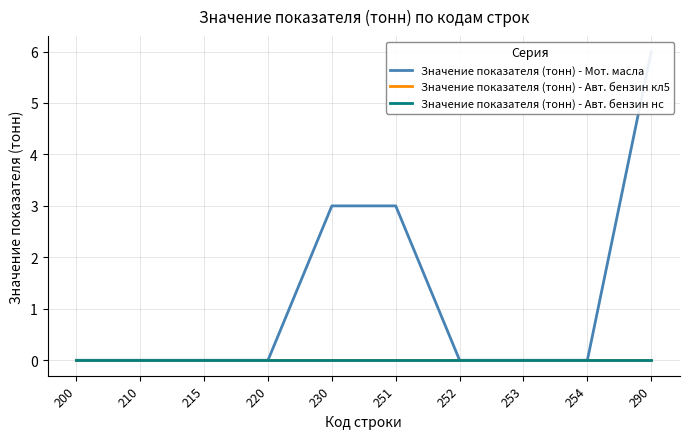

What are all the series names shown in the legend?

Значение показателя (тонн) - Мот. масла, Значение показателя (тонн) - Авт. бензин кл5, Значение показателя (тонн) - Авт. бензин нс